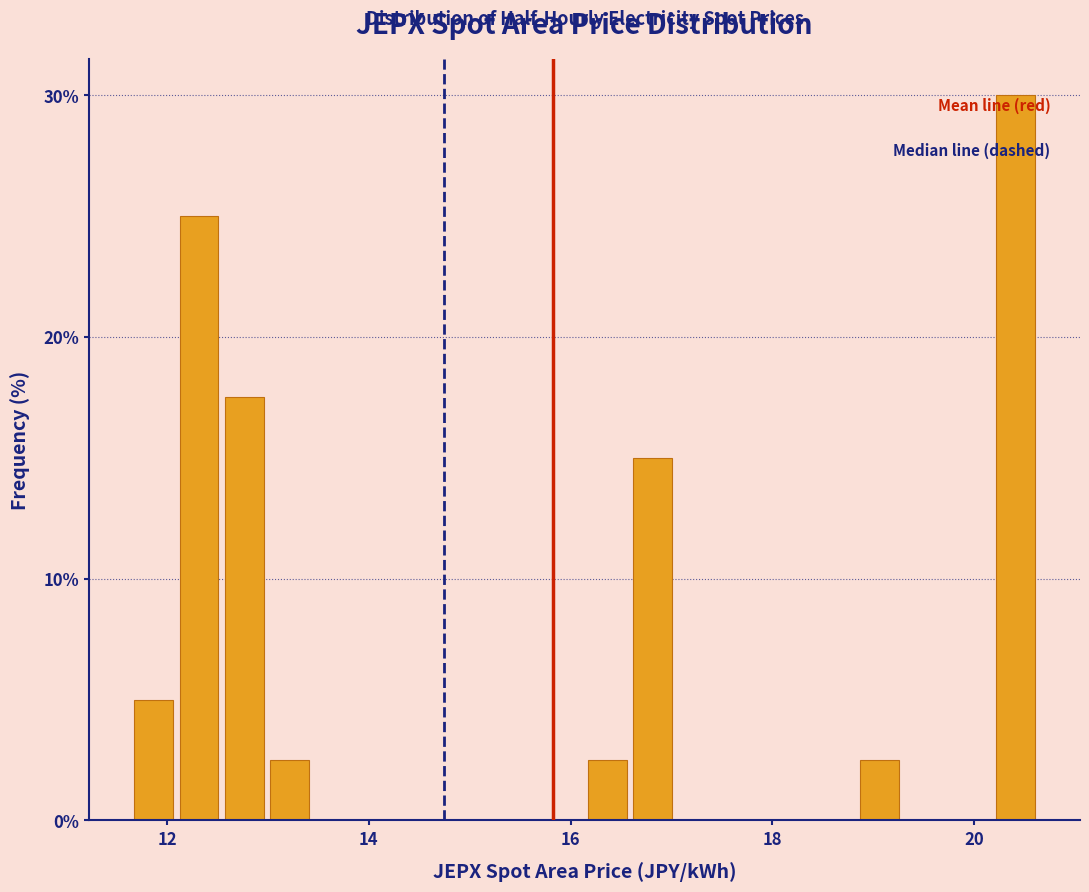

Around what value on the x-axis is the tallest bar? Give the approximate position of its centre, as read against the axis.

20.4